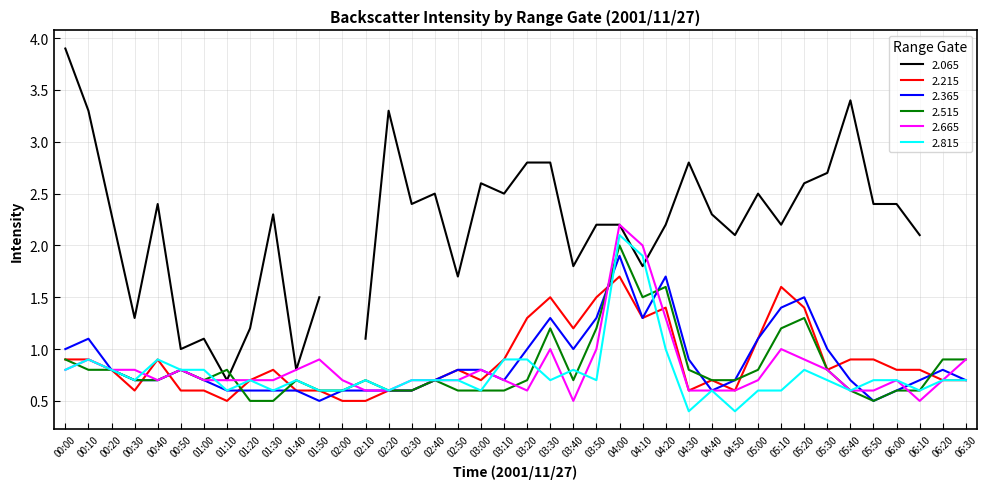

True or false: 2.215 has a value of 0.8 at 03:30.

False